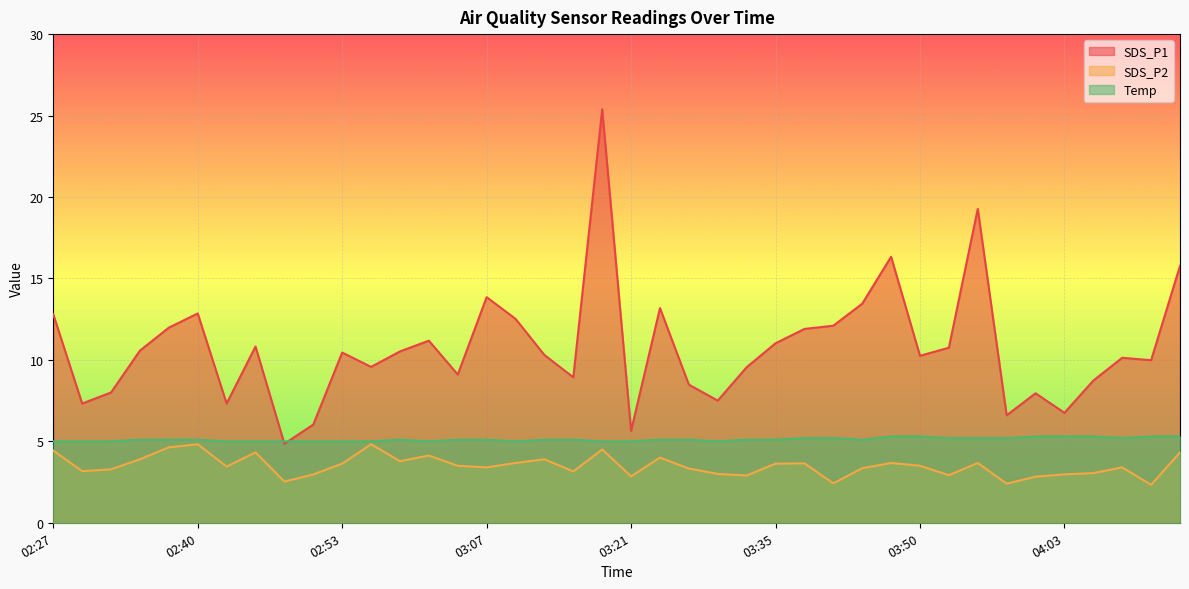

What is the label of the 1st point from the right?

04:15